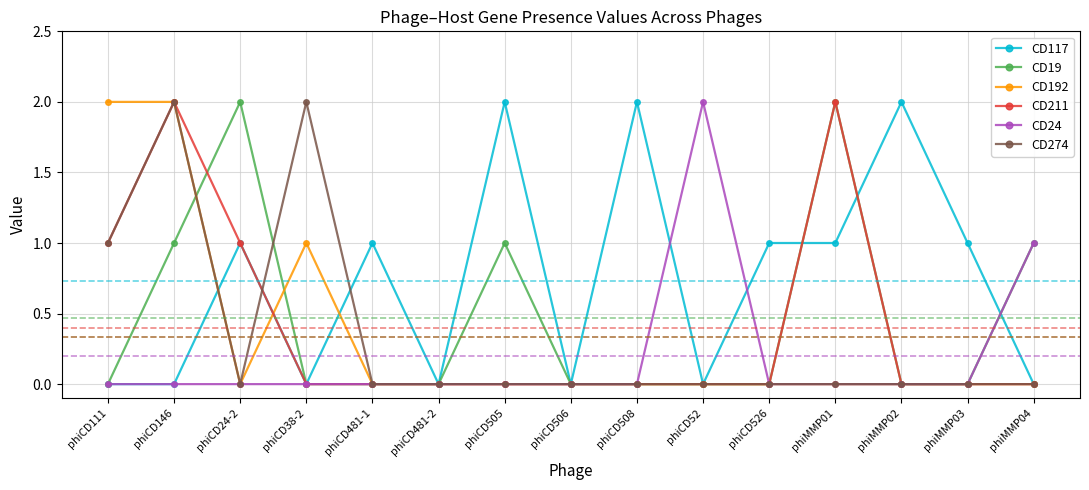

Where is the first local maximum for CD274?

phiCD146